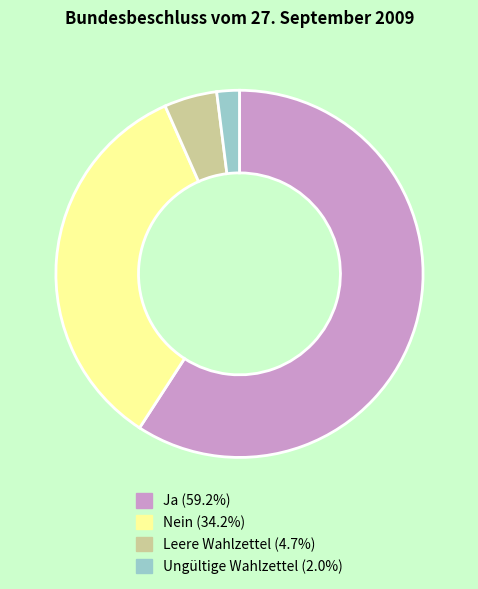

Do Leere Wahlzettel and Ungültige Wahlzettel together represent more than half of the pie?

No